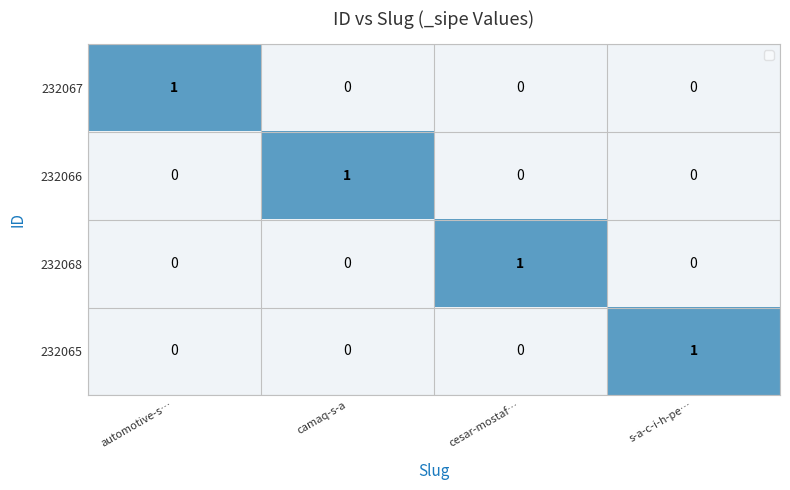

Is the value of 232066 at automotive-s… greater than the value of 232068 at cesar-mostaf…?

No